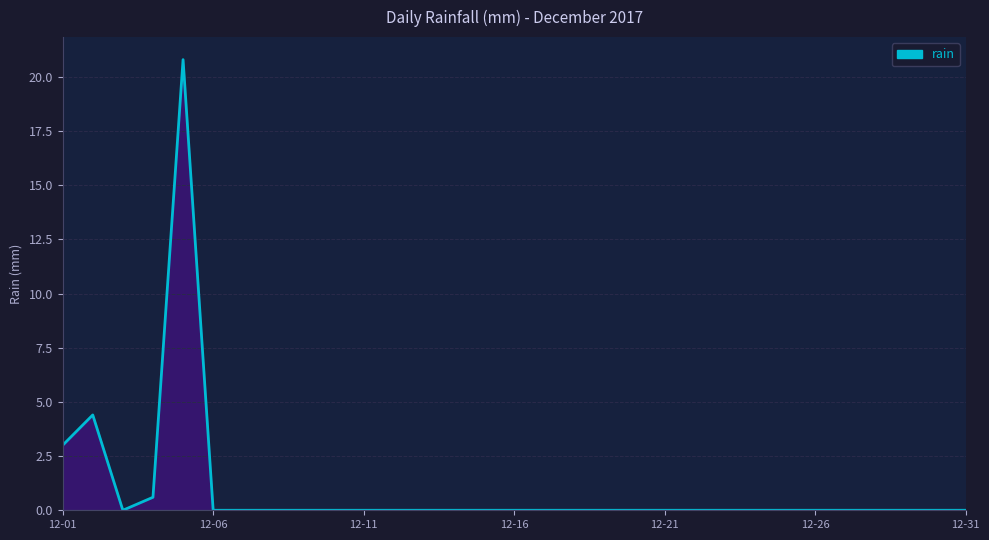

Does the chart display data point markers on the line(s)?

No